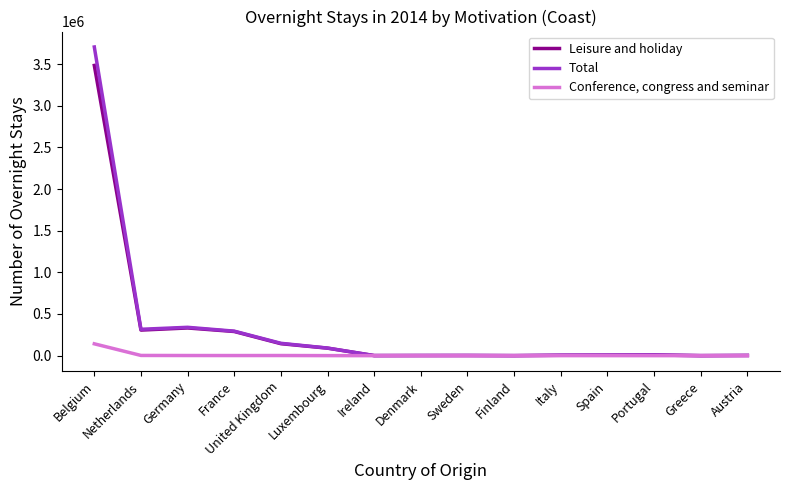

Which category has the highest value in the Leisure and holiday series?

Belgium